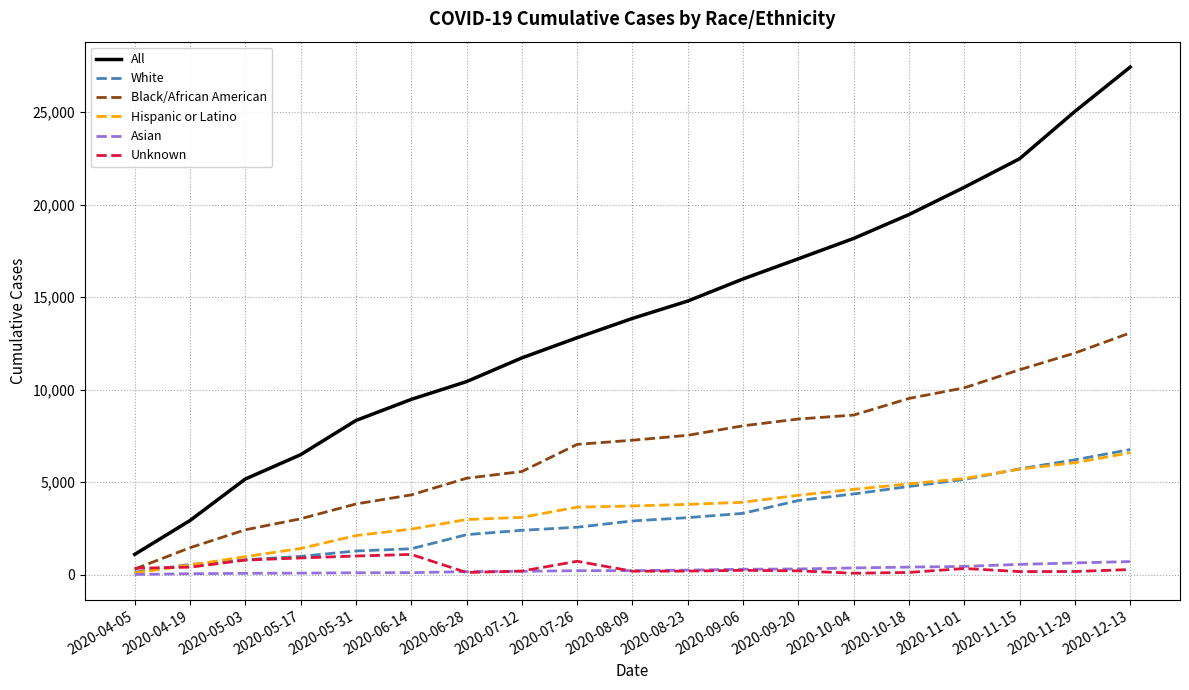

Which series has the widest spread of values?

All